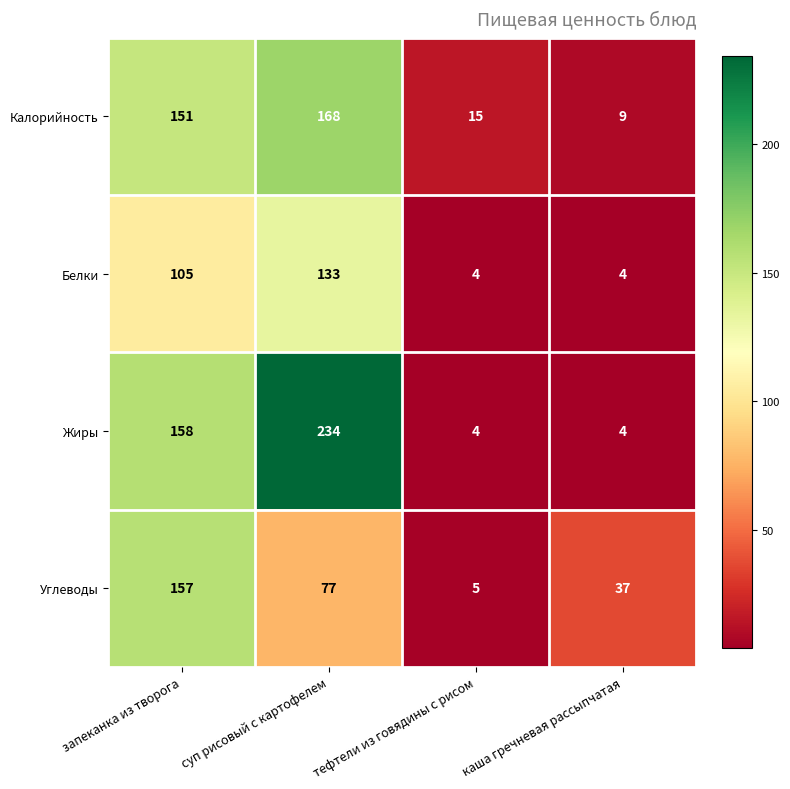

What is the total value across all series at каша гречневая рассыпчатая?

54